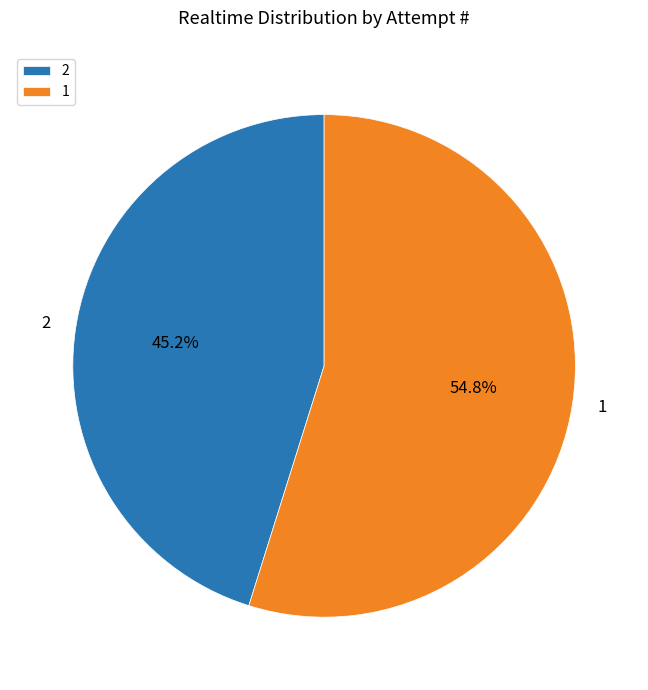

True or false: 1 accounts for 55% of the total.

True